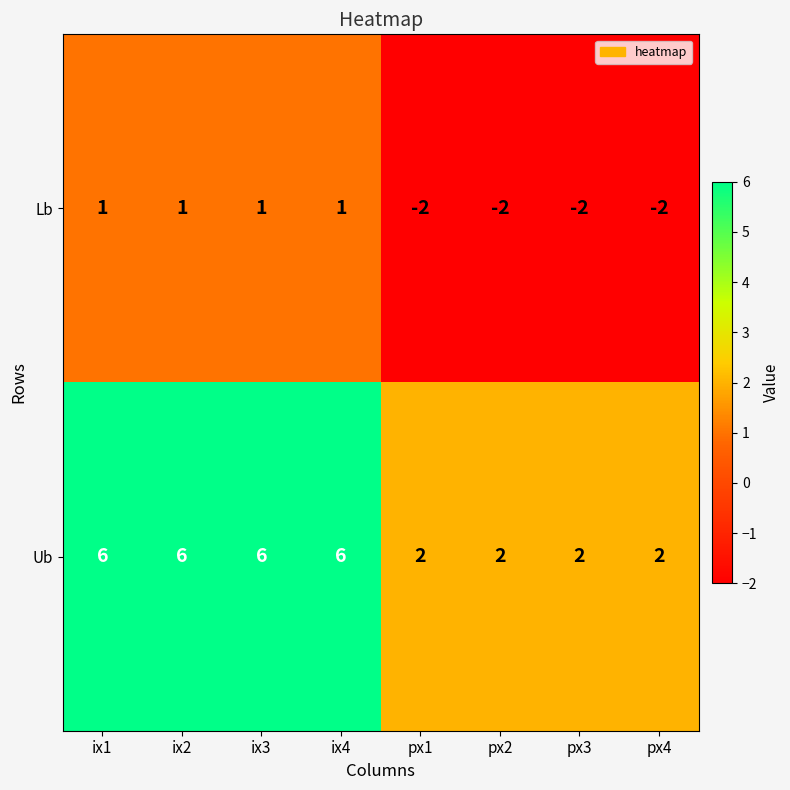

Count the Ub values in the range 2 to 6.

8